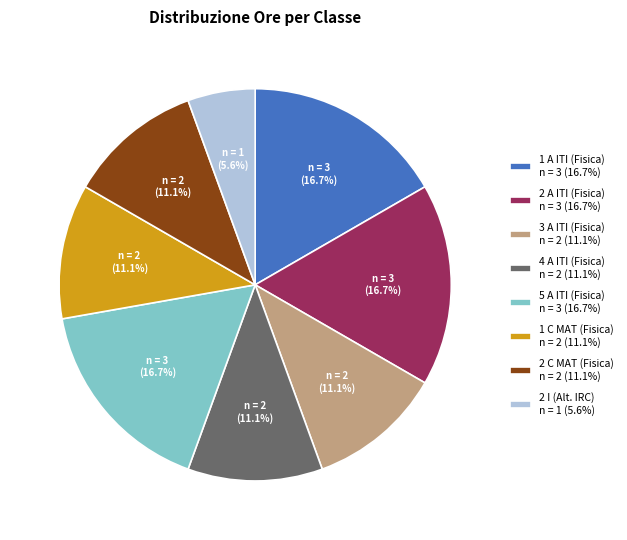

To the nearest percent, what is the difference between the largest and smallest slice percentages?

11%